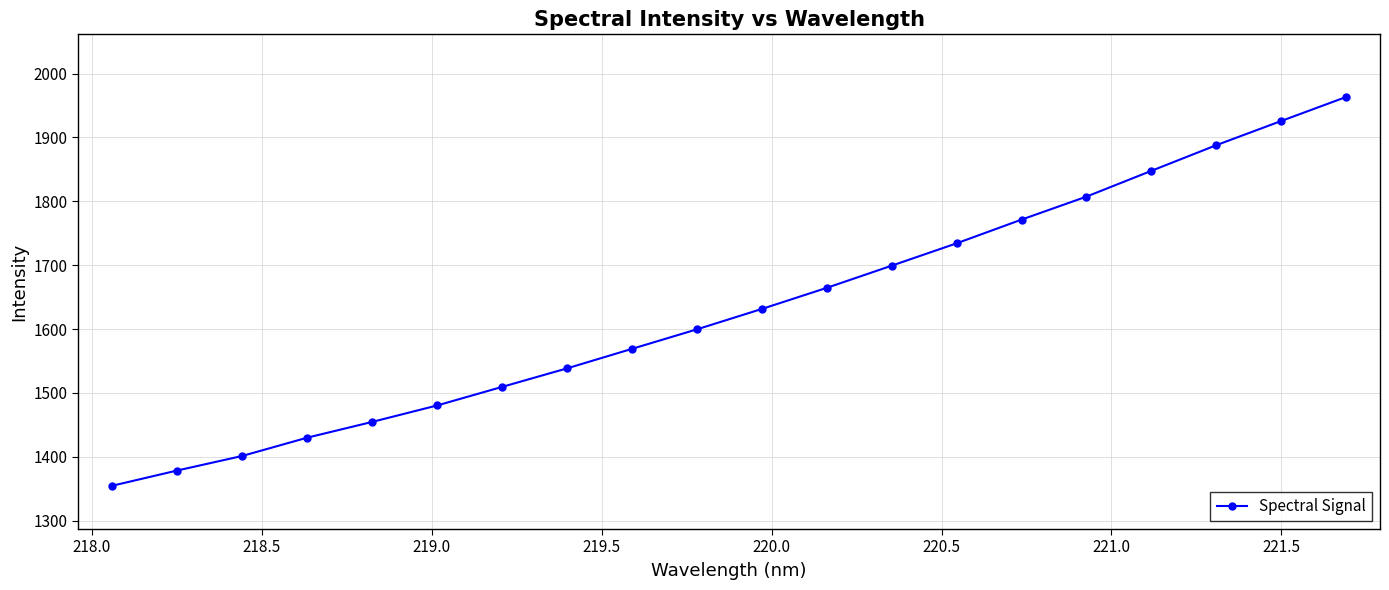

Count the number of data series in this chart.

1